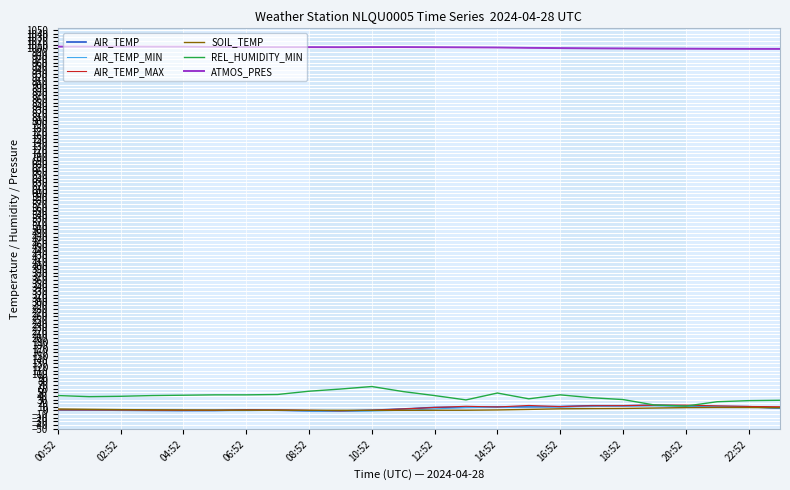

True or false: ATMOS_PRES and AIR_TEMP cross at least once.

False